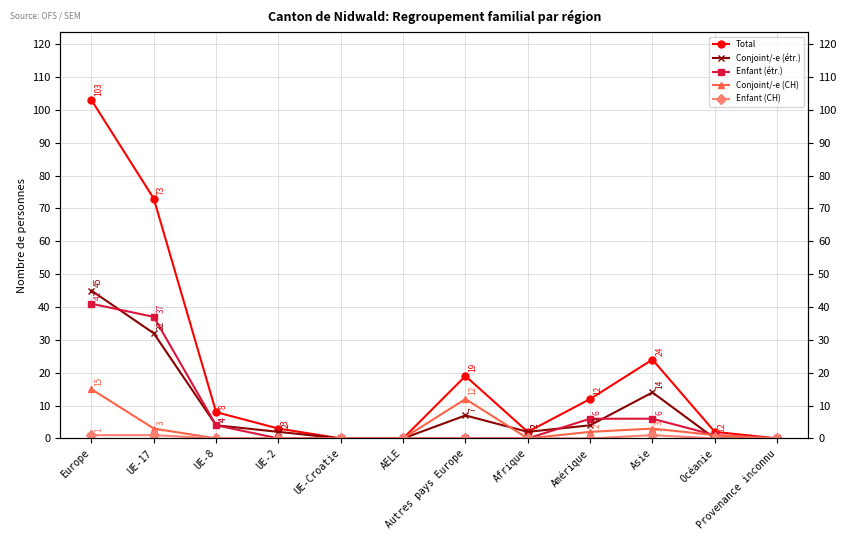

Reading left to right, transcribe all the data shown in this chart.

Total: Europe=103	UE-17=73	UE-8=8	UE-2=3	UE-Croatie=0	AELE=0	Autres pays Europe=19	Afrique=2	Amérique=12	Asie=24	Océanie=2	Provenance inconnu=0
Conjoint/-e (étr.): Europe=45	UE-17=32	UE-8=4	UE-2=2	UE-Croatie=0	AELE=0	Autres pays Europe=7	Afrique=2	Amérique=4	Asie=14	Océanie=0	Provenance inconnu=0
Enfant (étr.): Europe=41	UE-17=37	UE-8=4	UE-2=0	UE-Croatie=0	AELE=0	Autres pays Europe=0	Afrique=0	Amérique=6	Asie=6	Océanie=1	Provenance inconnu=0
Conjoint/-e (CH): Europe=15	UE-17=3	UE-8=0	UE-2=0	UE-Croatie=0	AELE=0	Autres pays Europe=12	Afrique=0	Amérique=2	Asie=3	Océanie=1	Provenance inconnu=0
Enfant (CH): Europe=1	UE-17=1	UE-8=0	UE-2=0	UE-Croatie=0	AELE=0	Autres pays Europe=0	Afrique=0	Amérique=0	Asie=1	Océanie=0	Provenance inconnu=0